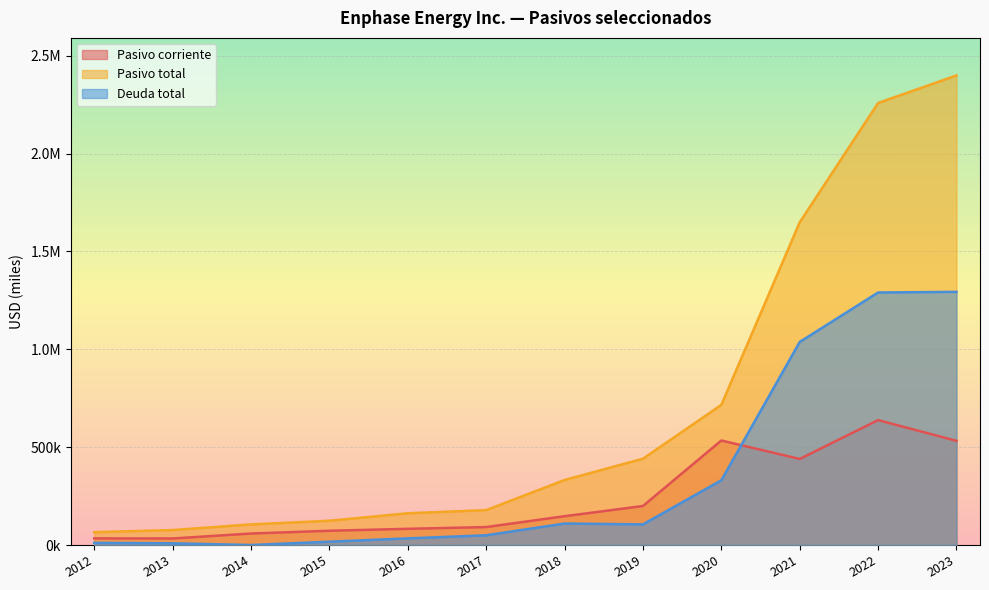

In Pasivo corriente, how many points are higher than both neighbors (excluding endpoints)?

2